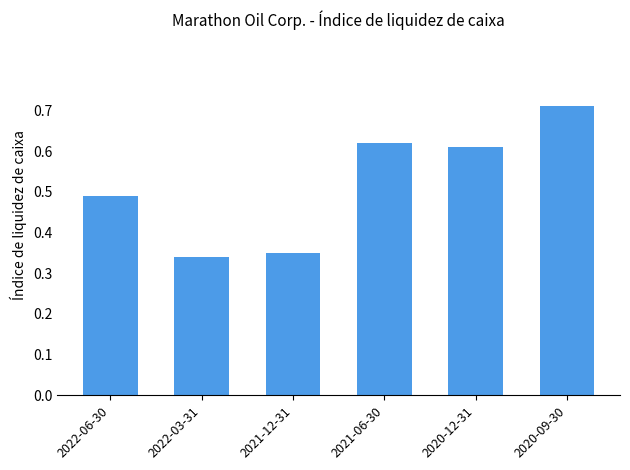

What is the sum of the values at 2020-12-31 and 2022-06-30?

1.1